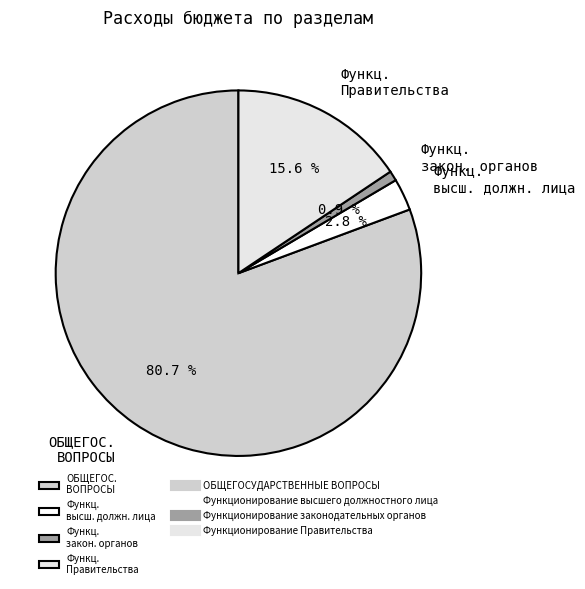

How many segments does this pie chart have?

4